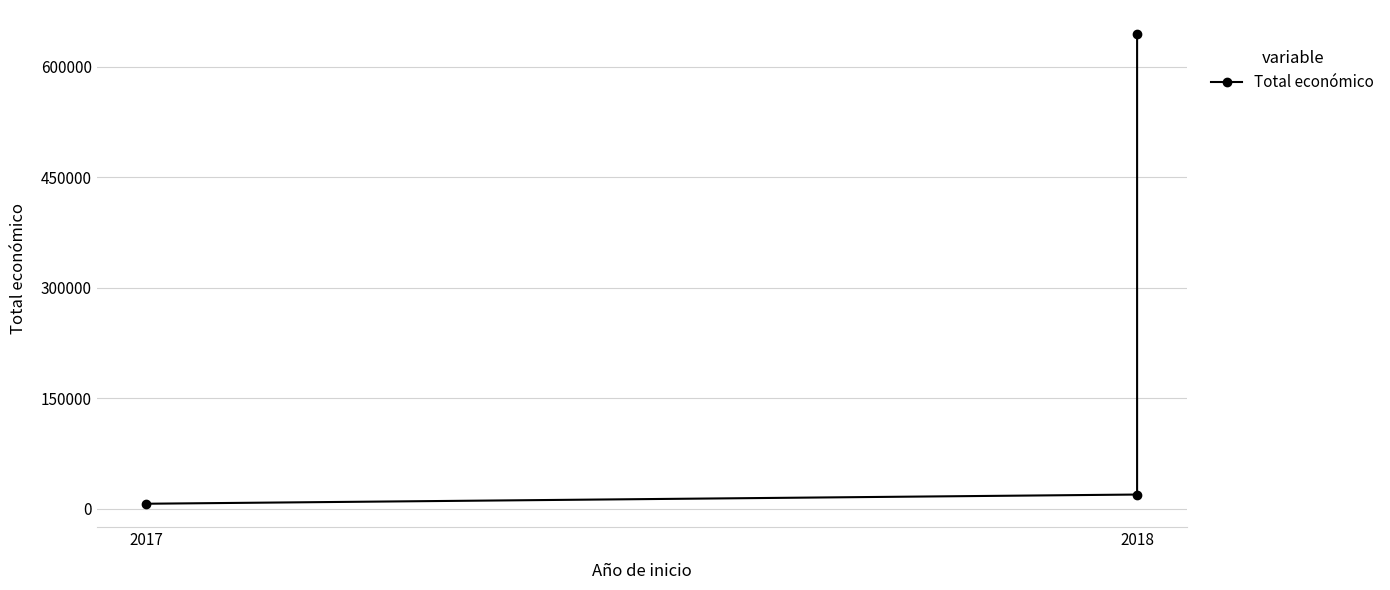

Where is the data nearest to the value 325908?

2018